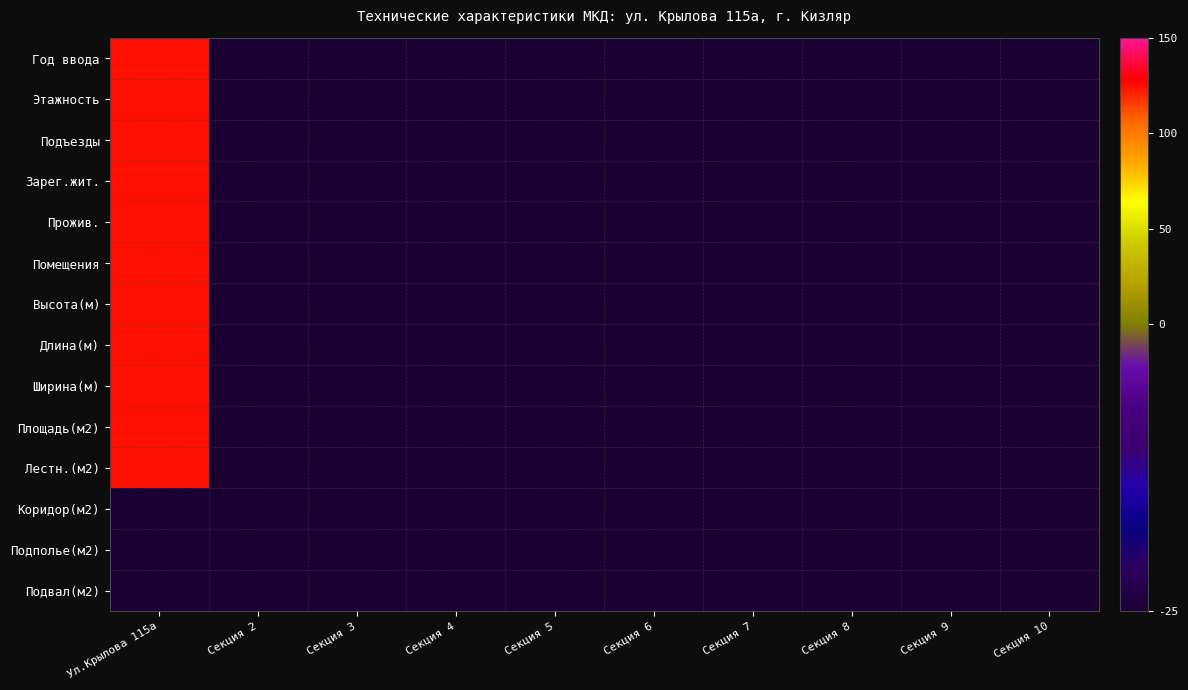

Which series has the widest spread of values?

Год ввода